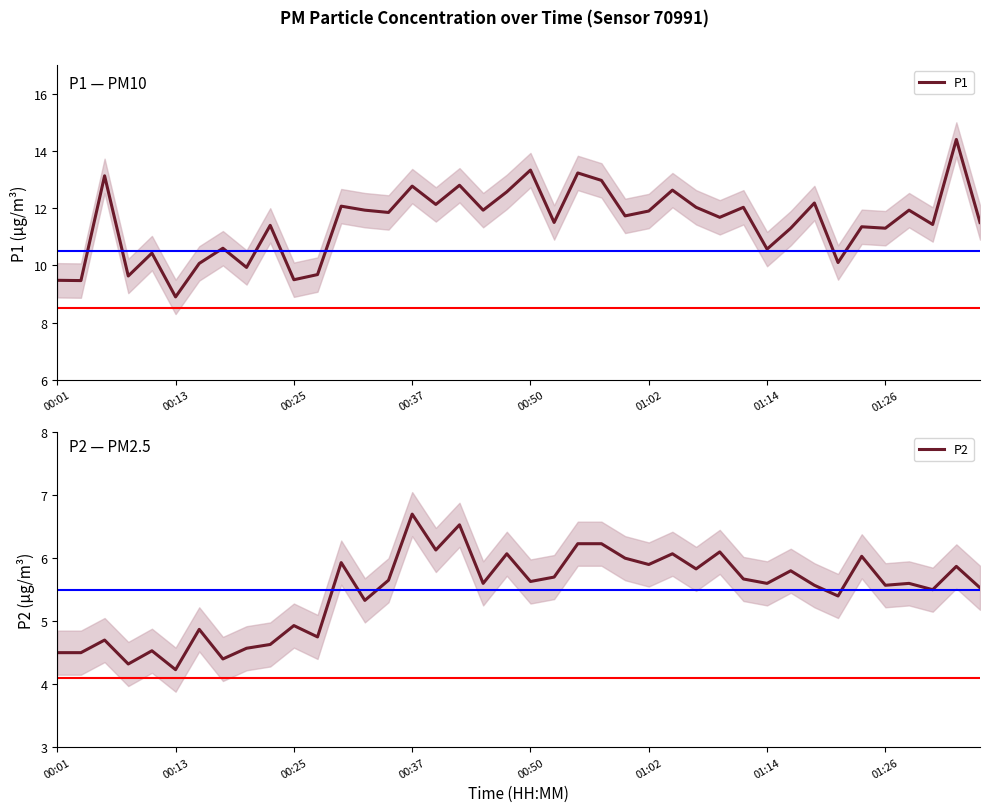

How many values in the P2 series exceed 5?

28